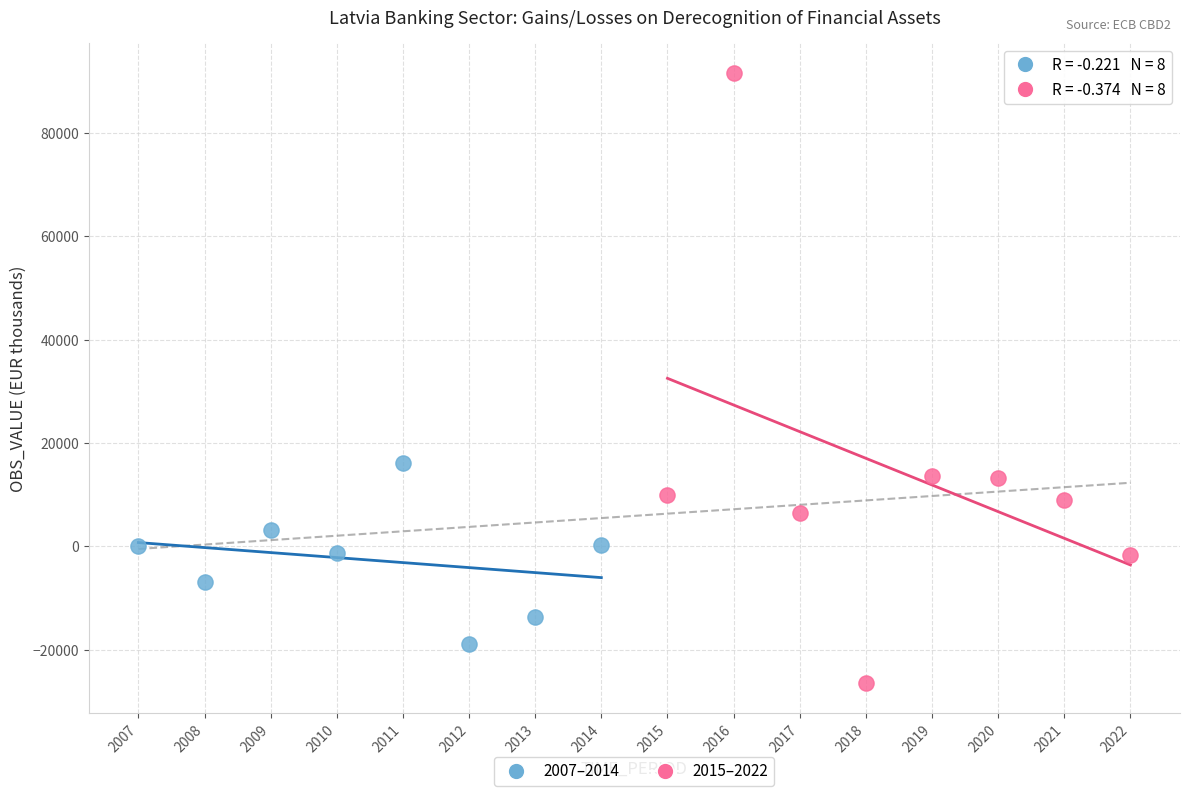

Which series has the widest spread of Y values?

2015–2022